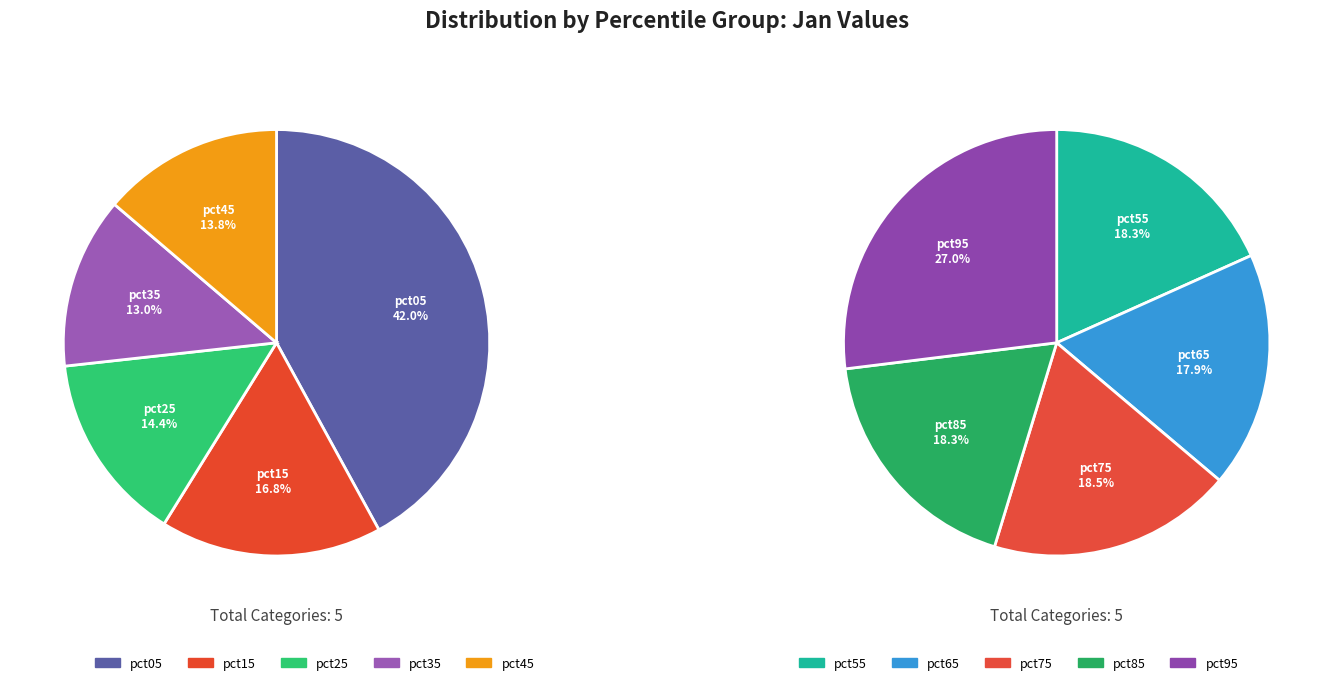

What is the smallest slice in the pie chart?

pct65